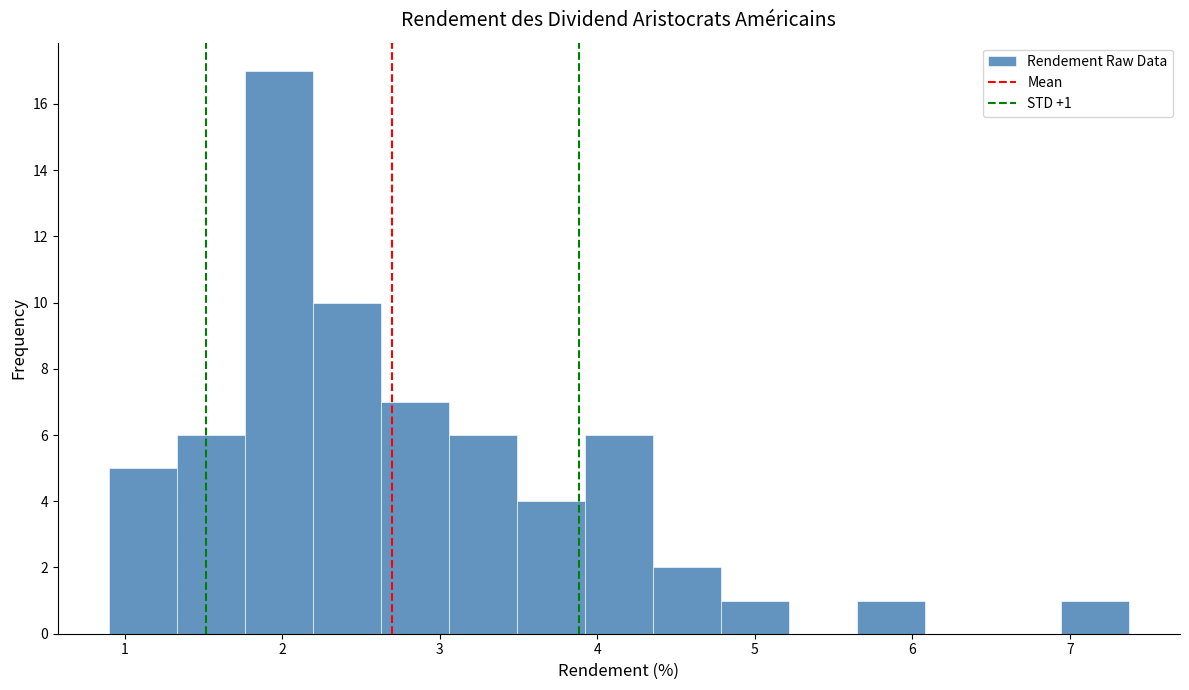

Which range on the x-axis has the tallest bar?

1.8 to 2.2